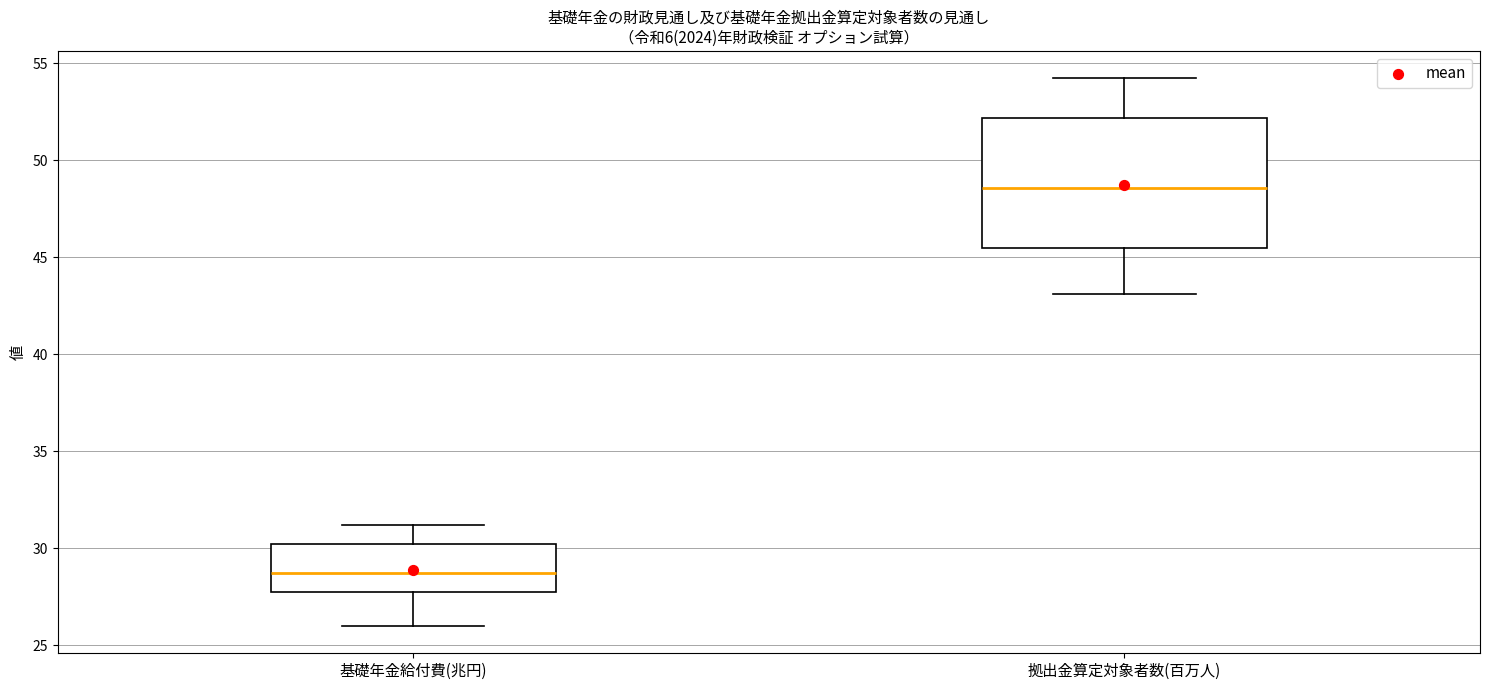

Where does the lower whisker of the box for 基礎年金給付費(兆円) end on the y-axis? The values are not printed on the chart, so give them approximately, as read against the axis.

26.0